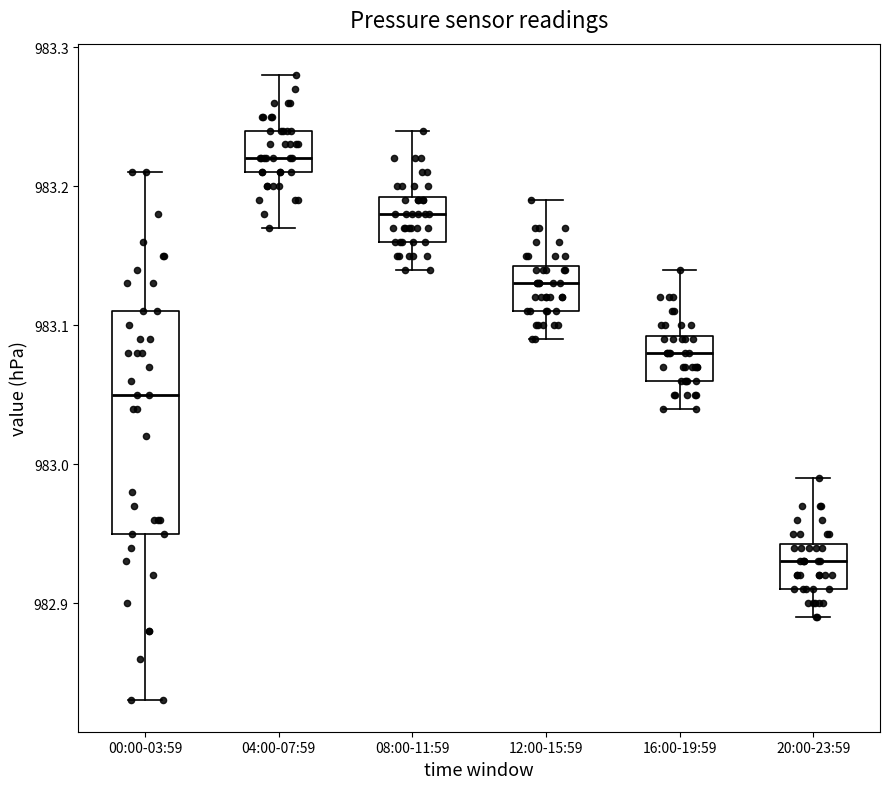

Which box's median line is the lowest?

20:00-23:59